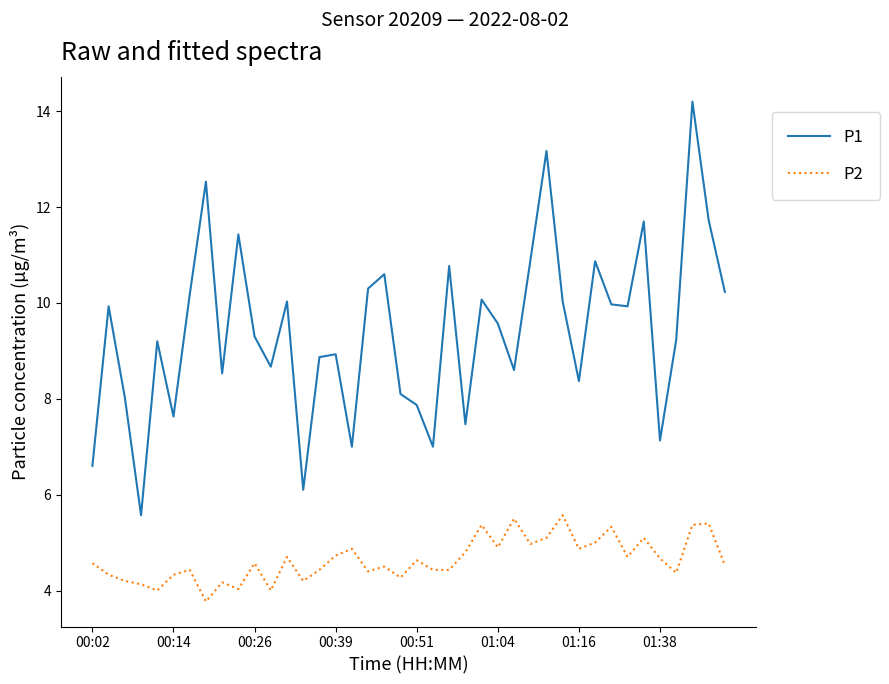

What is the maximum value shown in the chart?

14.2